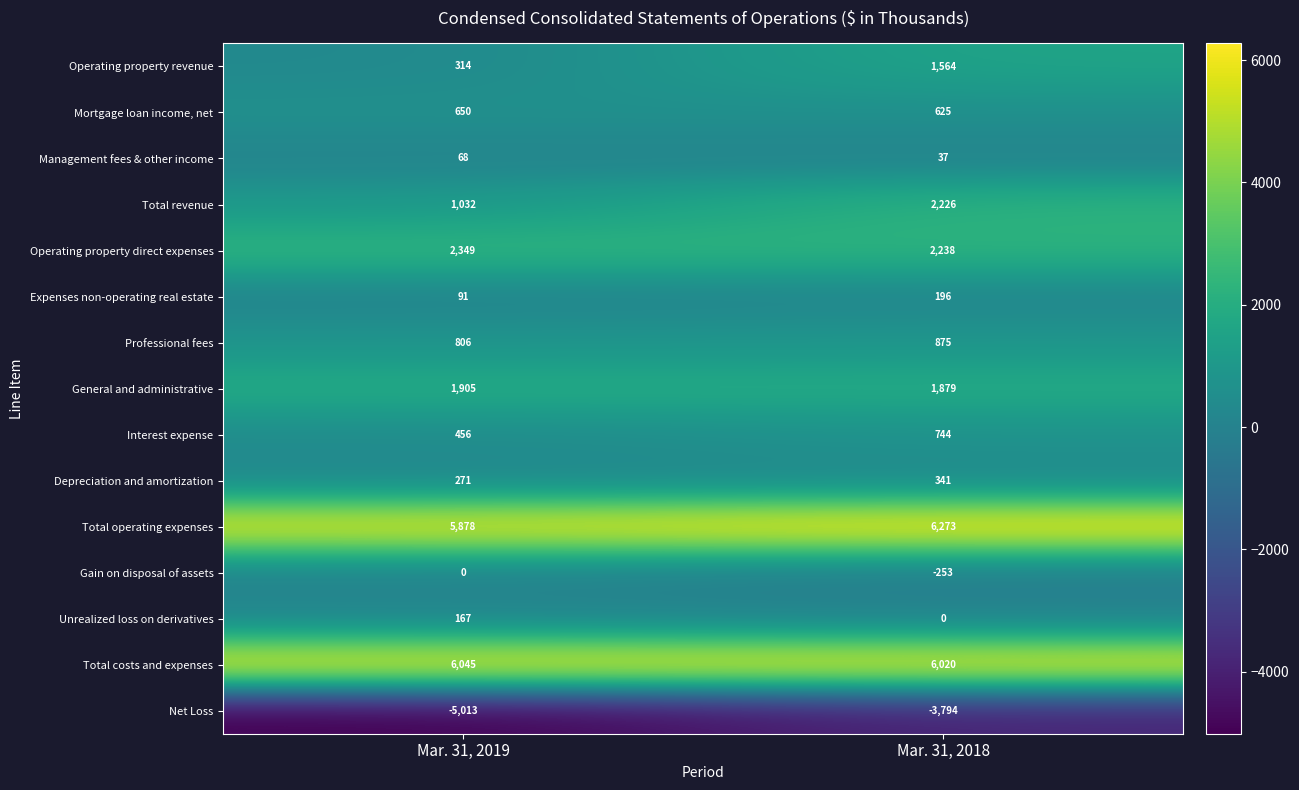

At which category is the sum across all series the highest?

Mar. 31, 2018